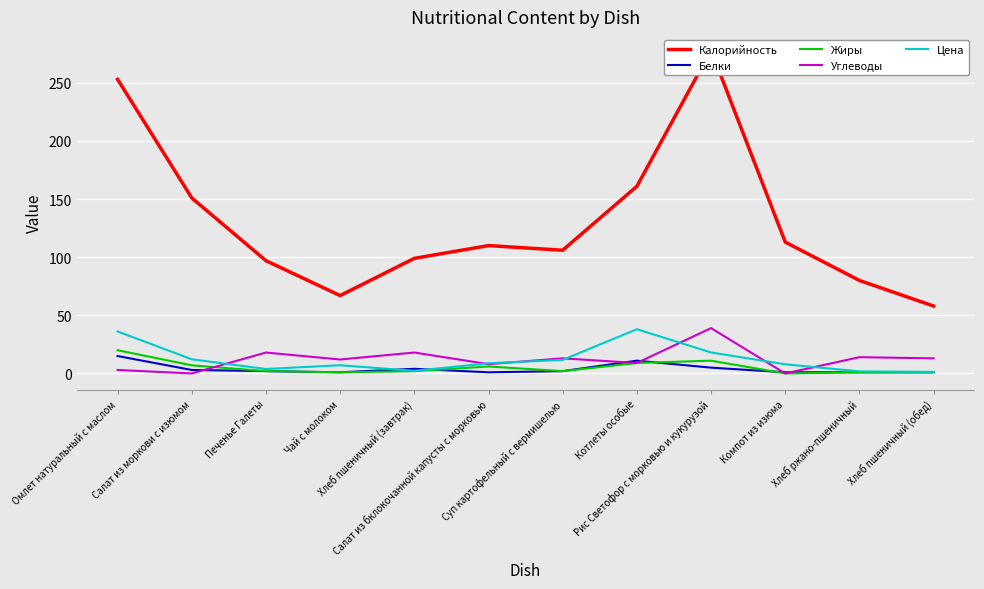

What is the highest value of the Белки series?

15.0